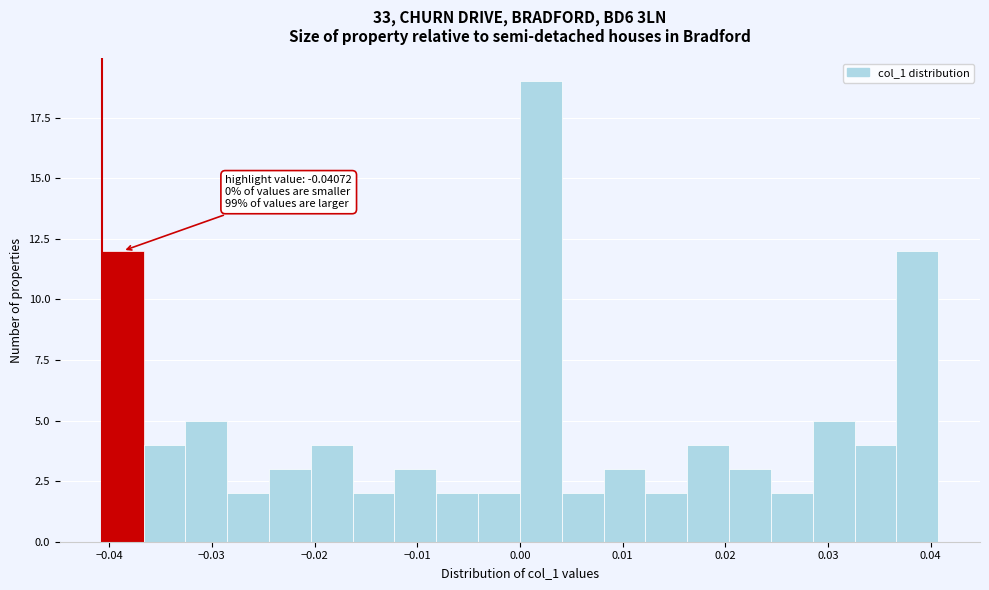

Over which range of the x-axis is the bar tallest?

0.000 to 0.004